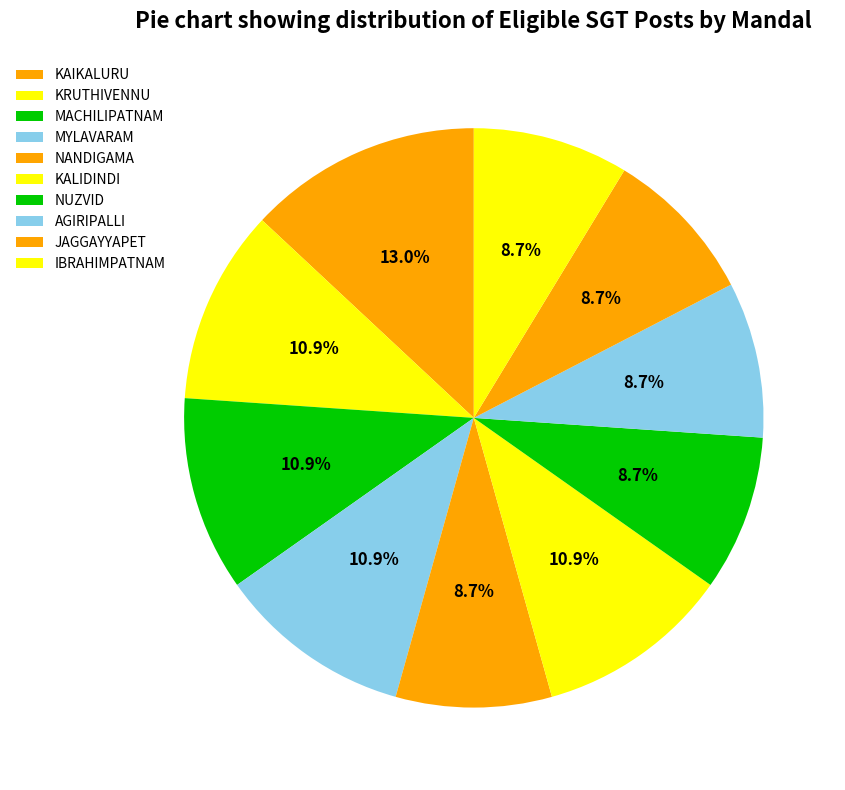

Count the number of slices in the pie.

10